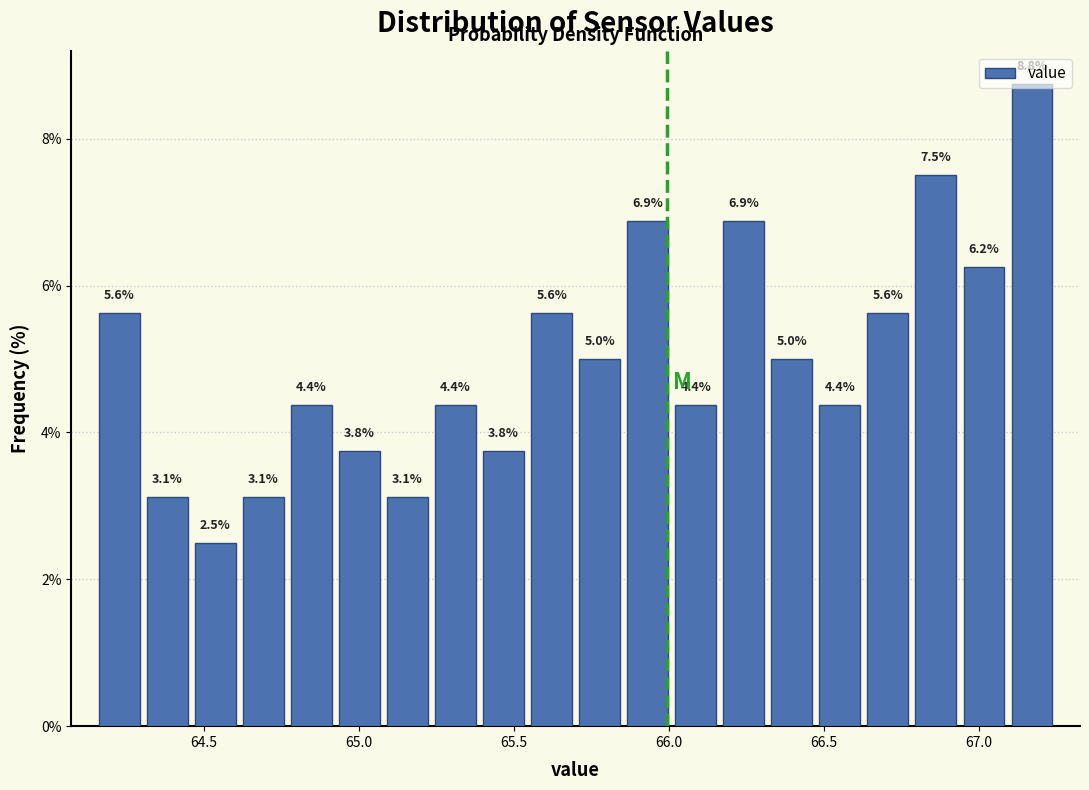

Around what value on the x-axis is the tallest bar? Give the approximate position of its centre, as read against the axis.

67.15